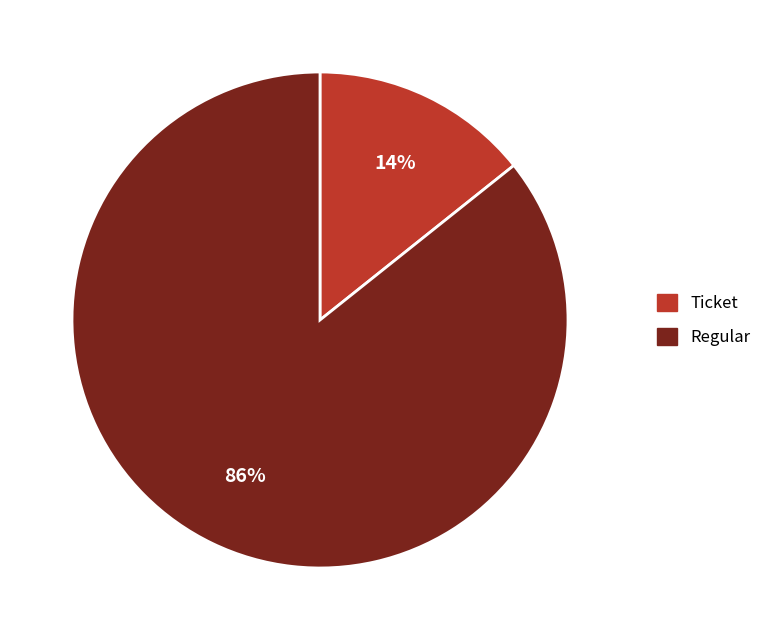

Which has a higher value, Ticket or Regular?

Regular